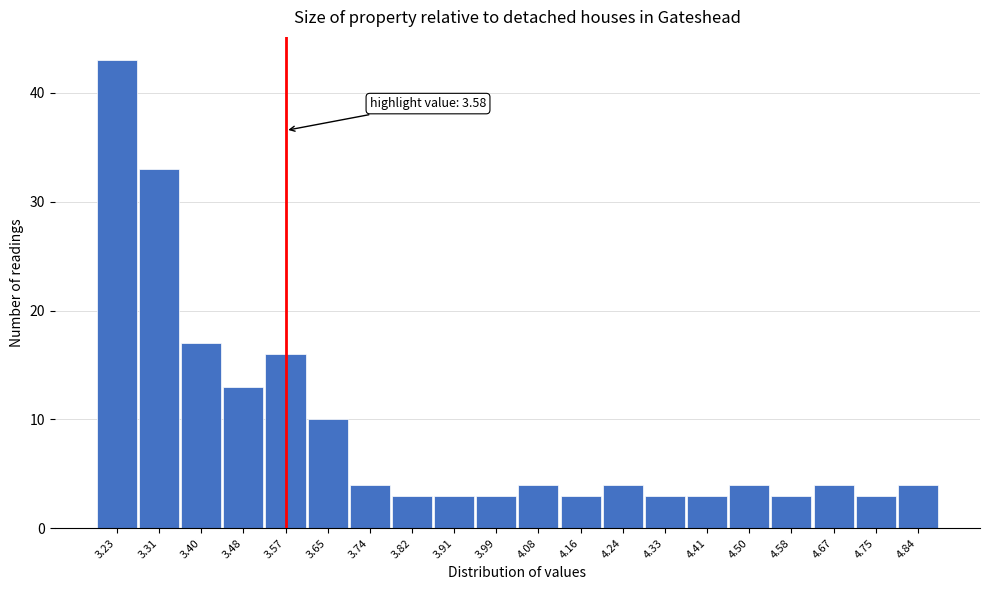

Reading left to right, what are all the values shown in this chart?

3.23=43	3.31=33	3.40=17	3.48=13	3.57=16	3.65=10	3.74=4	3.82=3	3.91=3	3.99=3	4.08=4	4.16=3	4.24=4	4.33=3	4.41=3	4.50=4	4.58=3	4.67=4	4.75=3	4.84=4